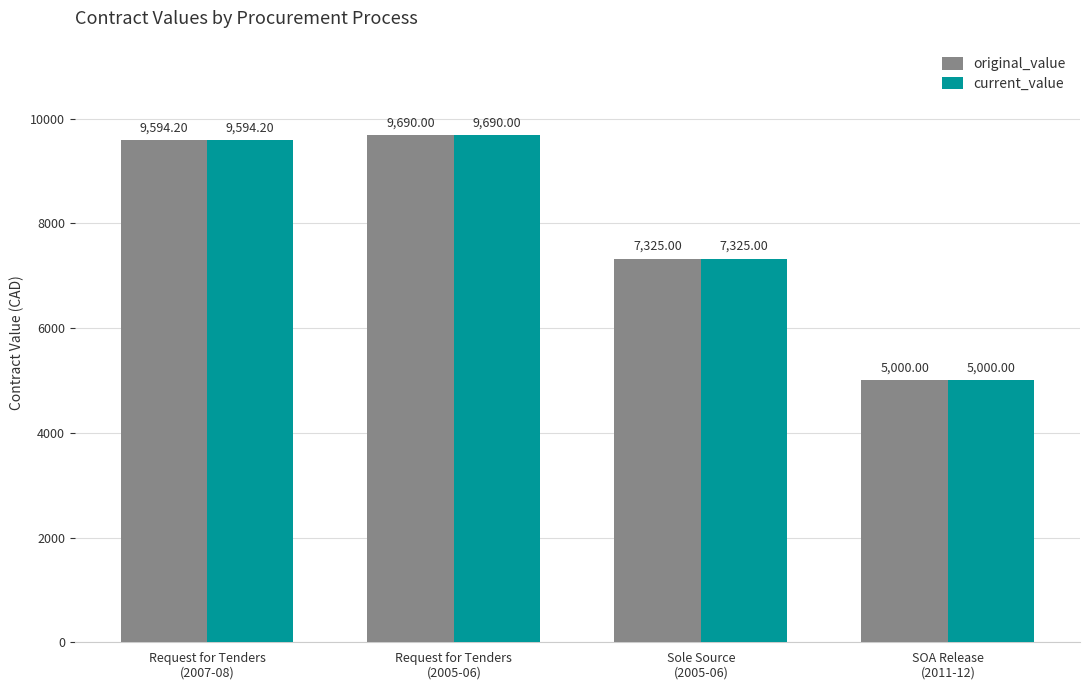

At which label is original_value closest to 7345?

Sole Source
(2005-06)